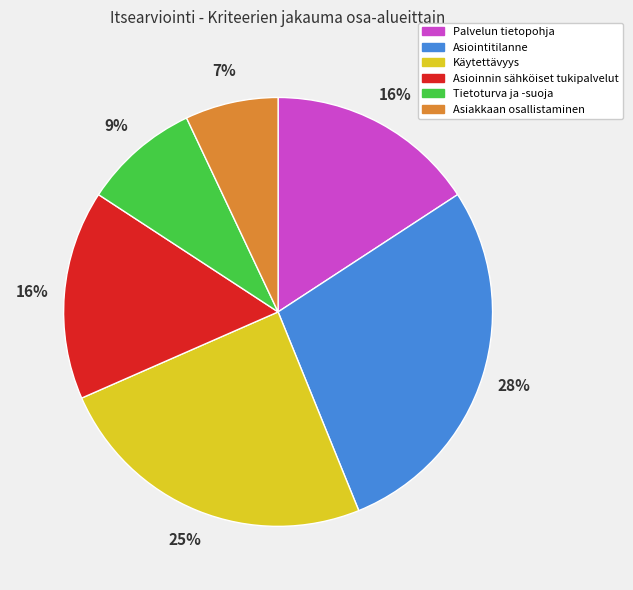

Do Asioinnin sähköiset tukipalvelut and Palvelun tietopohja together represent more than half of the pie?

No